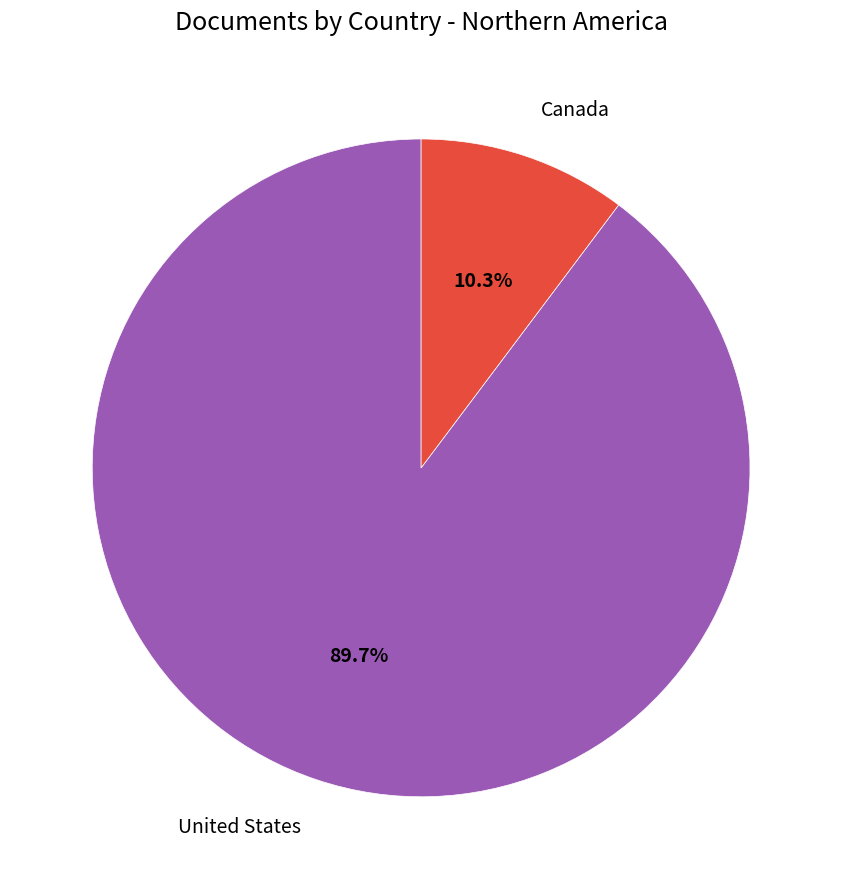

Is the sum of United States and Canada greater than half?

Yes